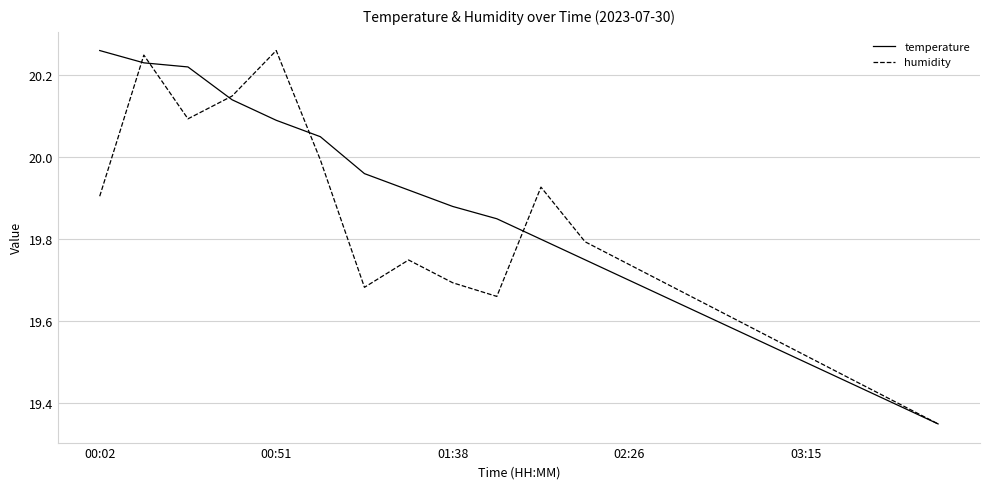

List the series in order of their overall mean, lowest first.

humidity, temperature